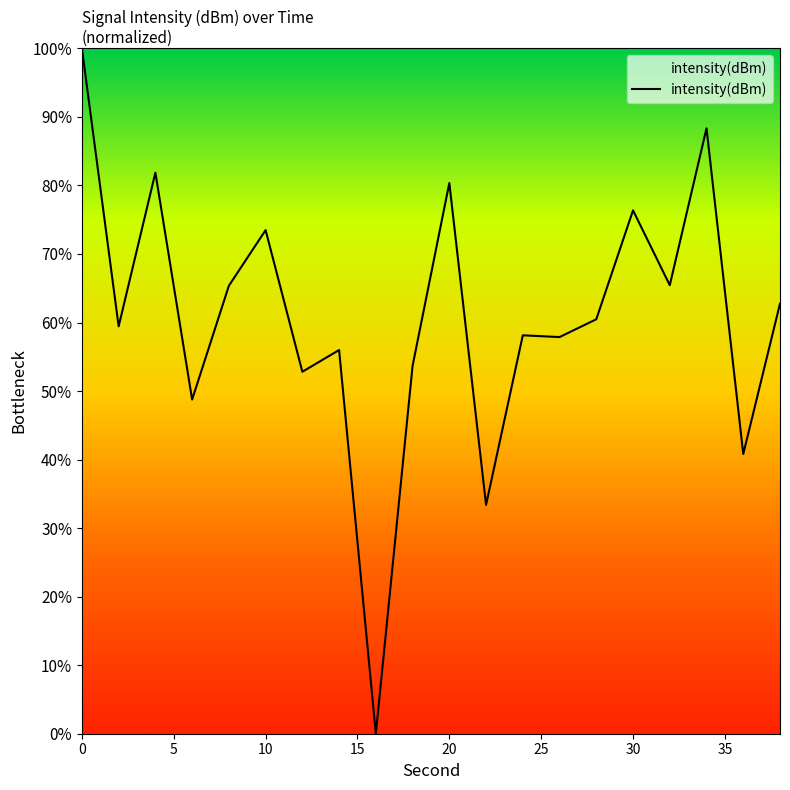

What is the maximum value shown in the chart?

100.0